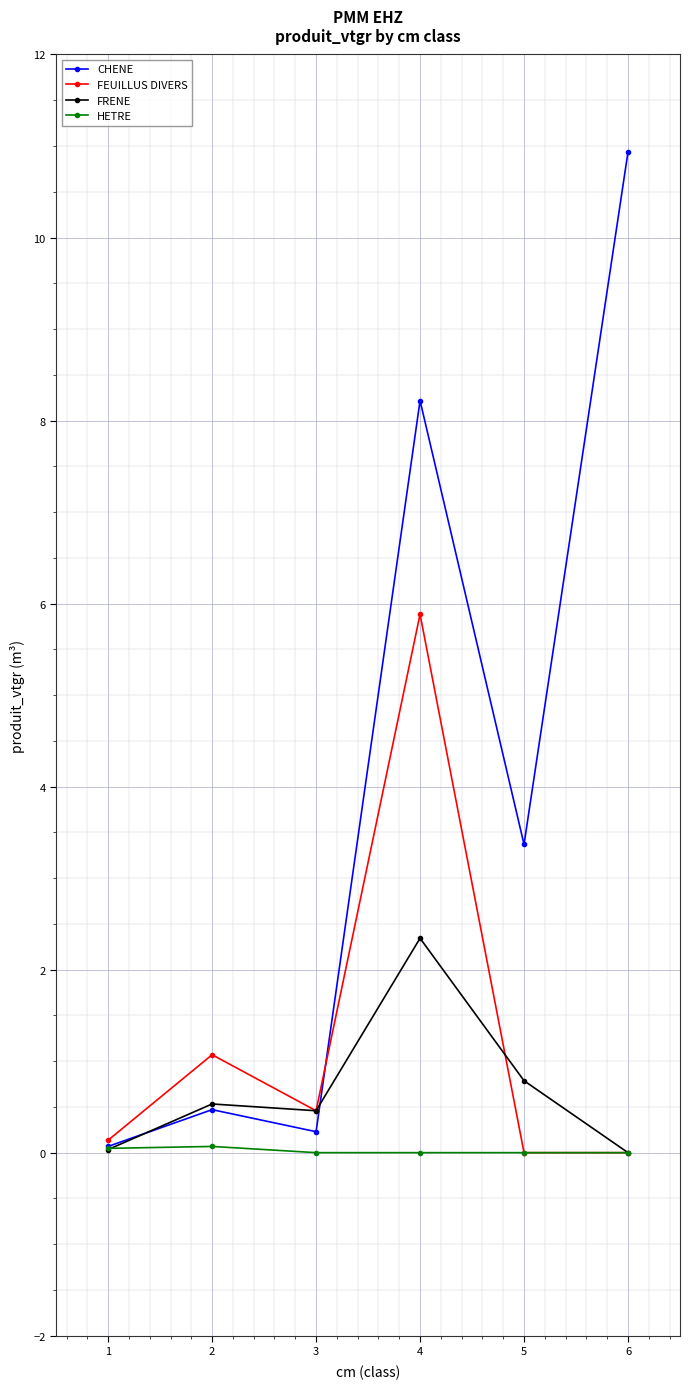

What is the sum of all FRENE values?

4.2